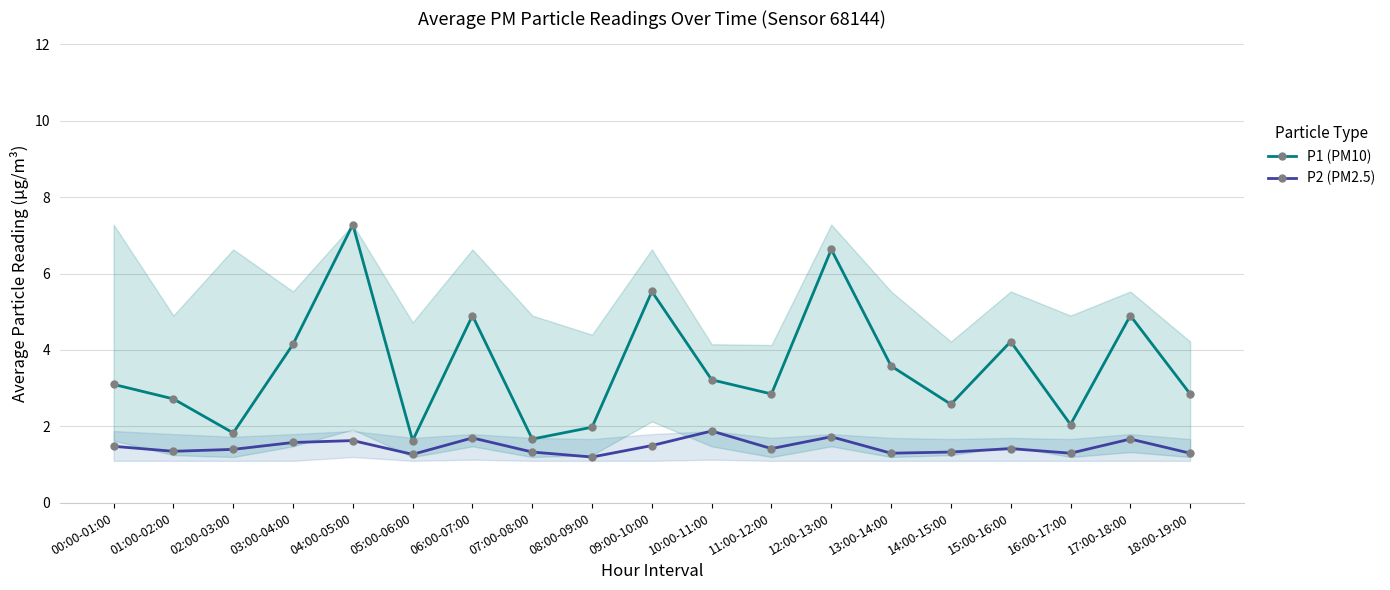

Reading right to left, extract all data points from this chart.

P1 (PM10): 2.9	4.9	2.0	4.2	2.6	3.6	6.6	2.9	3.2	5.5	2.0	1.7	4.9	1.6	7.3	4.2	1.8	2.7	3.1
P2 (PM2.5): 1.3	1.7	1.3	1.4	1.3	1.3	1.7	1.4	1.9	1.5	1.2	1.3	1.7	1.3	1.6	1.6	1.4	1.4	1.5